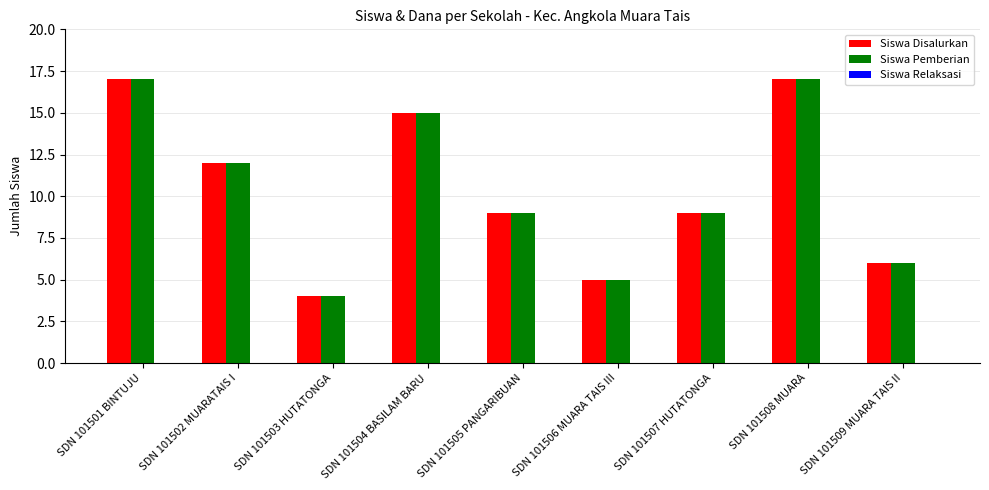

What is the smallest value displayed?

4